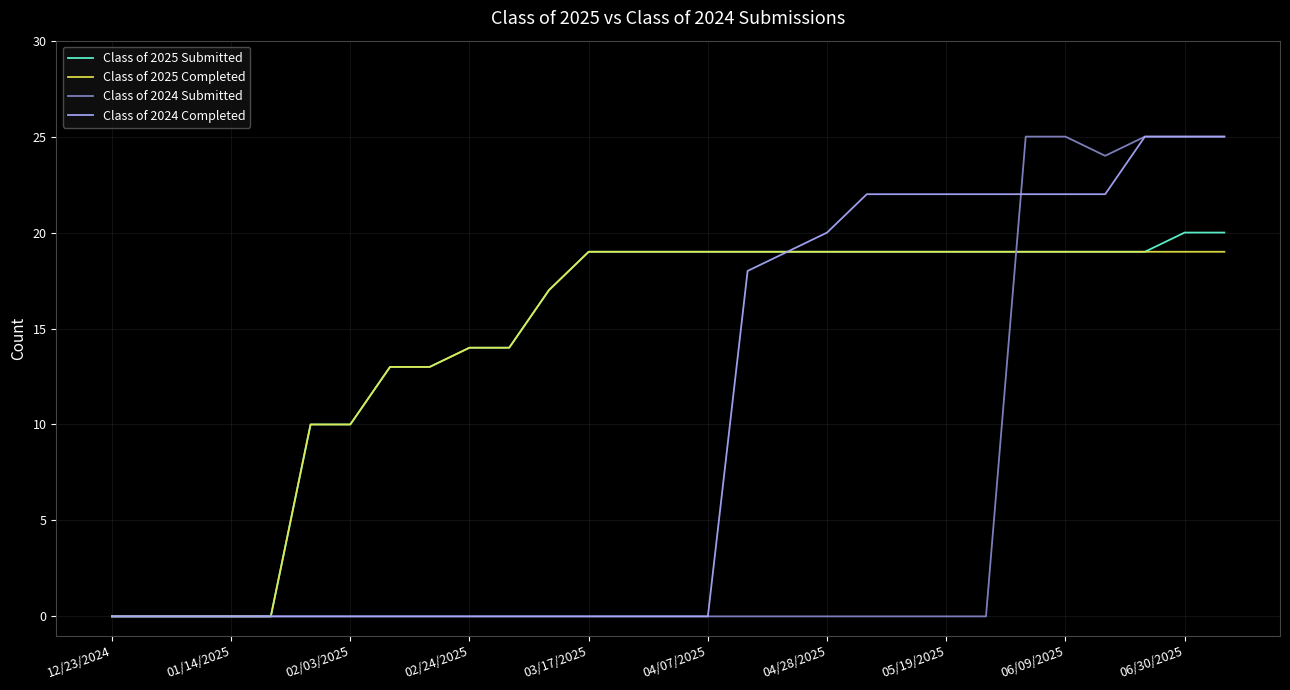

What is the greatest value displayed?

25